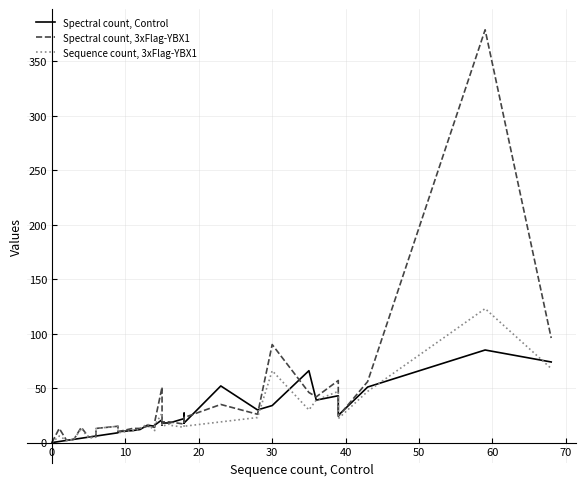

At which label does Sequence count, 3xFlag-YBX1 first exceed 15?

13